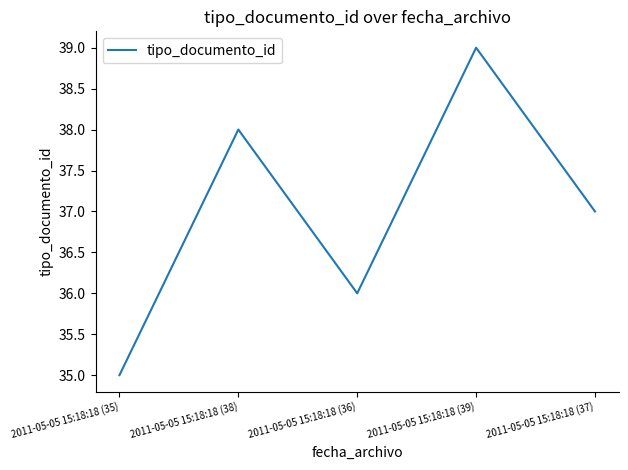

Rank the categories by value from highest to lowest.

2011-05-05 15:18:18 (39), 2011-05-05 15:18:18 (38), 2011-05-05 15:18:18 (37), 2011-05-05 15:18:18 (36), 2011-05-05 15:18:18 (35)